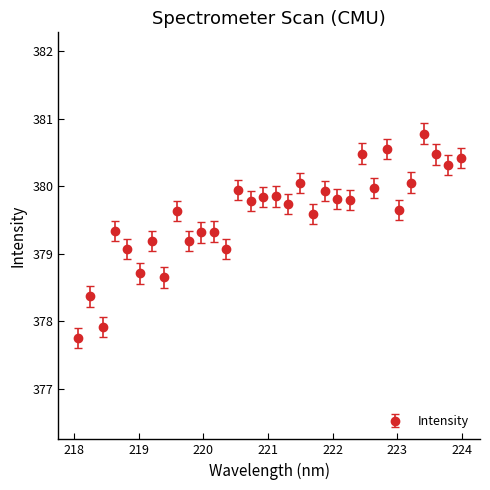

How many points are higher than both their immediate neighbors (excluding endpoints)?

12